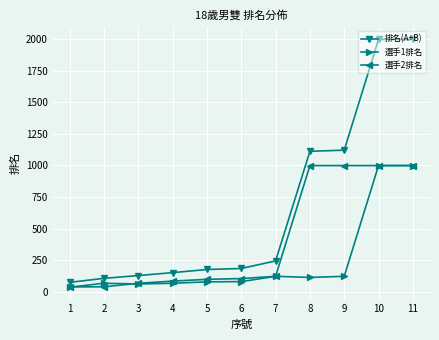

What is the maximum value shown in the chart?

1998